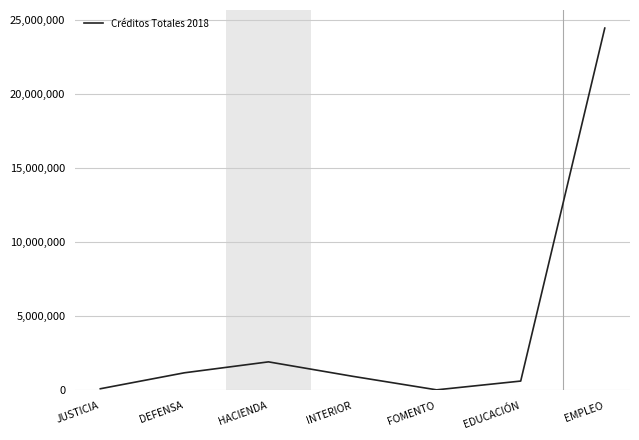

Which has a higher value, HACIENDA or EDUCACIÓN?

HACIENDA